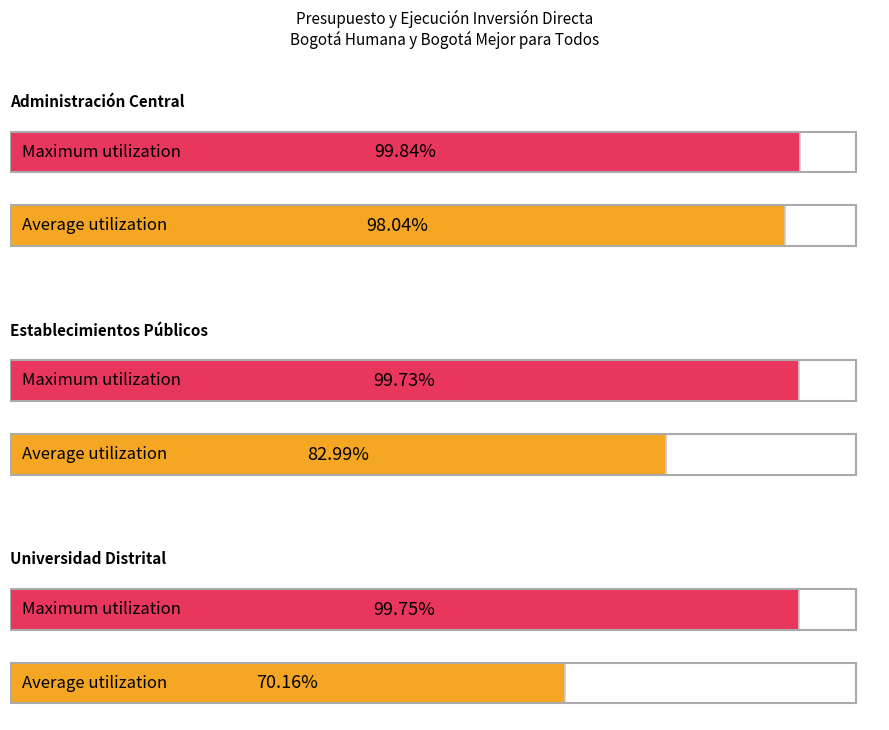

Reading right to left, list all the values displayed in this chart.

Average utilization: 70.2	83.0	98.0
Maximum utilization: 99.7	99.7	99.8